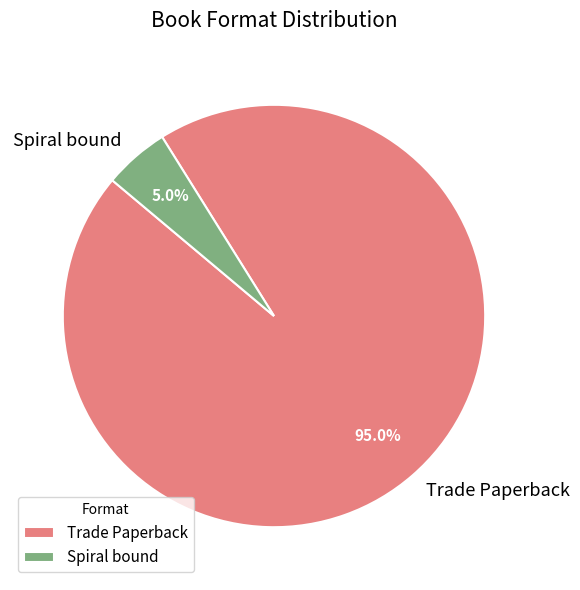

To the nearest percent, what is the difference between the Trade Paperback and Spiral bound slice percentages?

90%